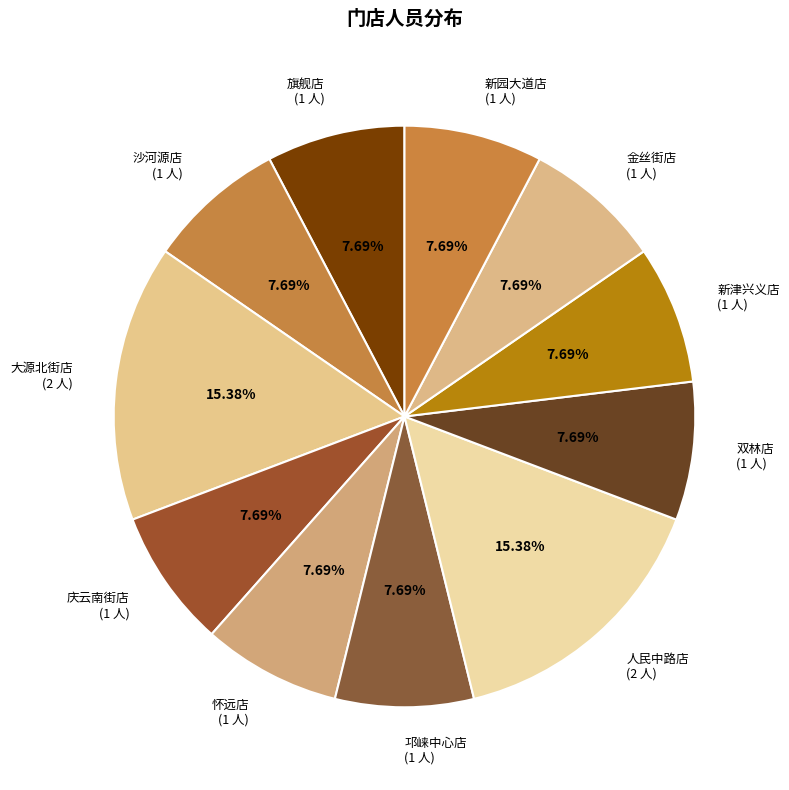

What is the total percentage of 庆云南街店 and 大源北街店?

23.1%